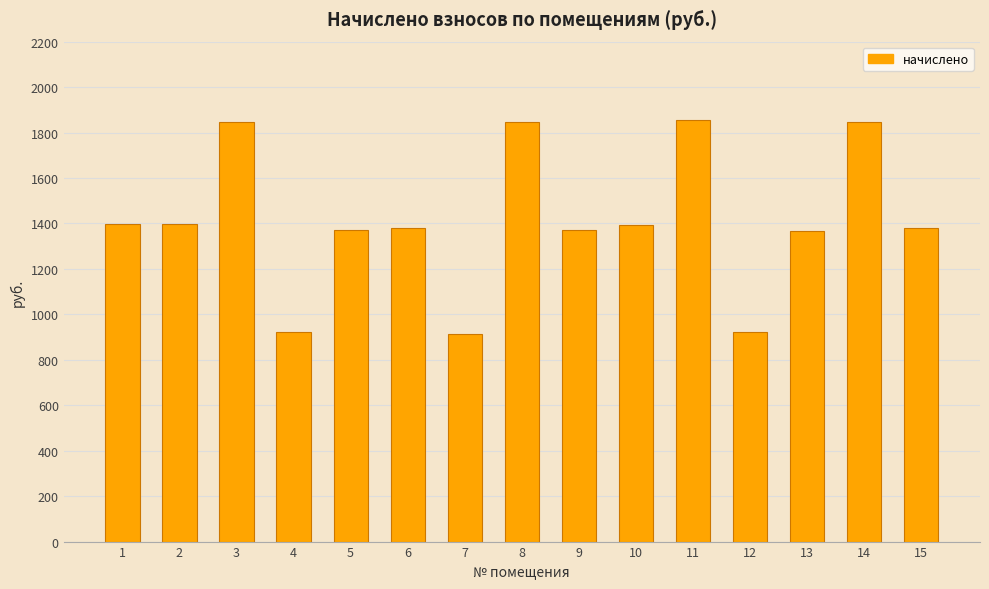

Are the bars grouped side by side (vs. stacked)?

No